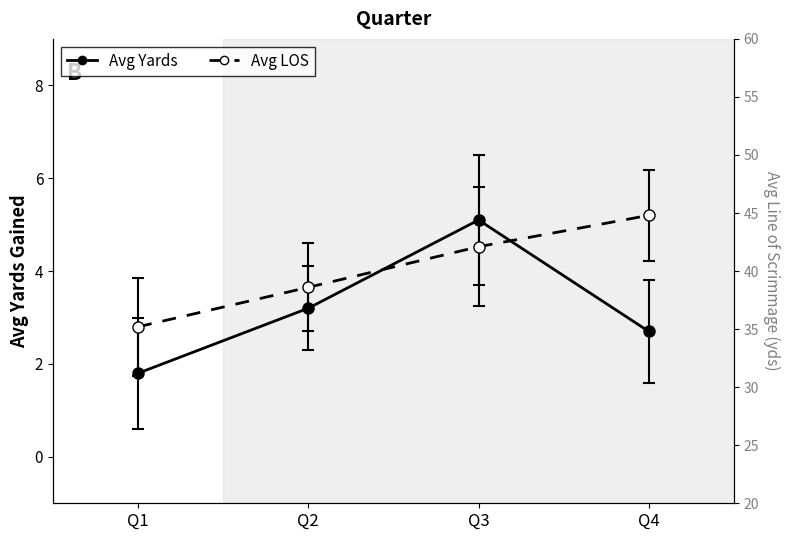

At how many categories does at least one series exceed 16?

4